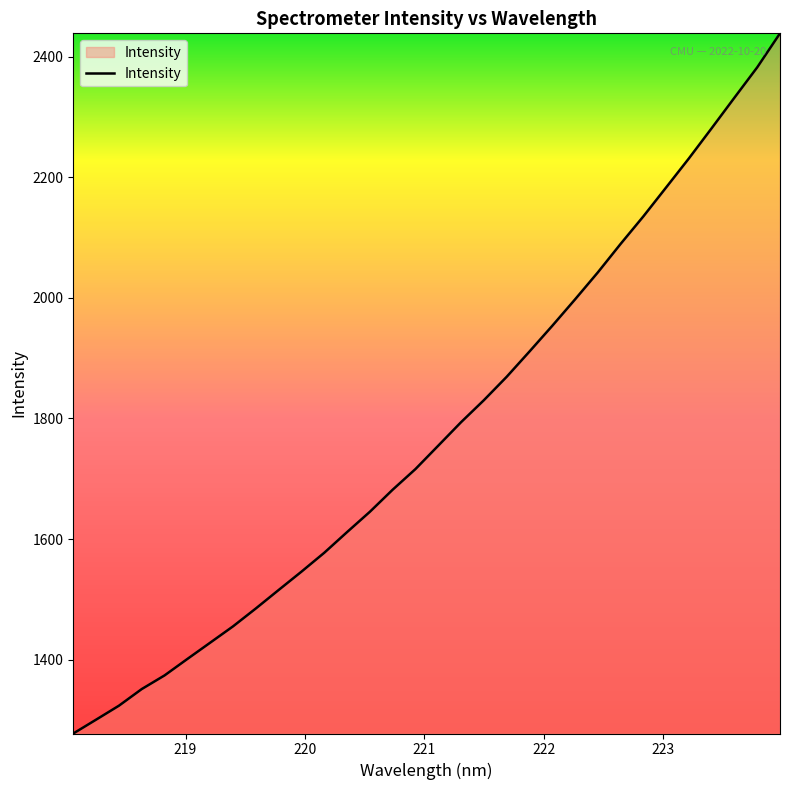

How many lines are shown in the chart?

1